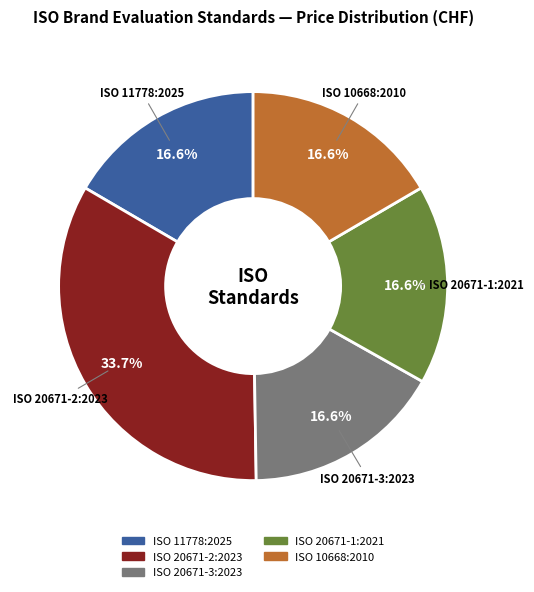

Is there any slice that represents more than half of the pie?

No